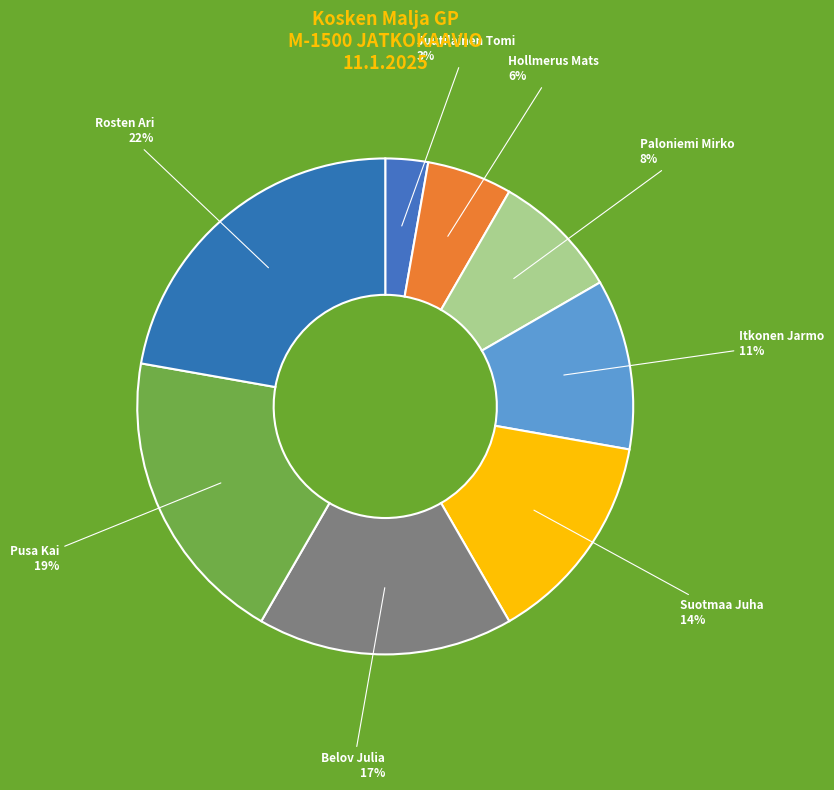

Is there a majority slice in this chart?

No